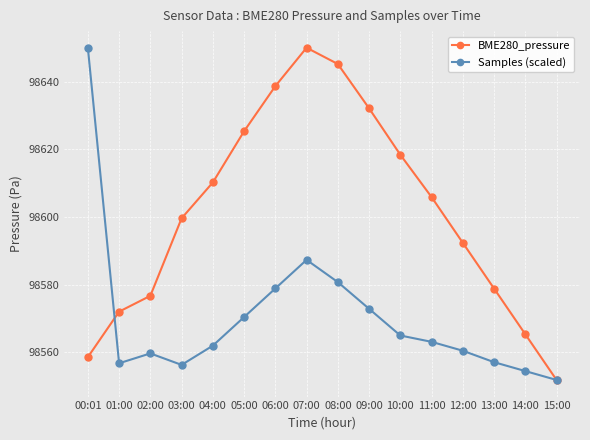

What is the label of the 6th point from the left?

05:00